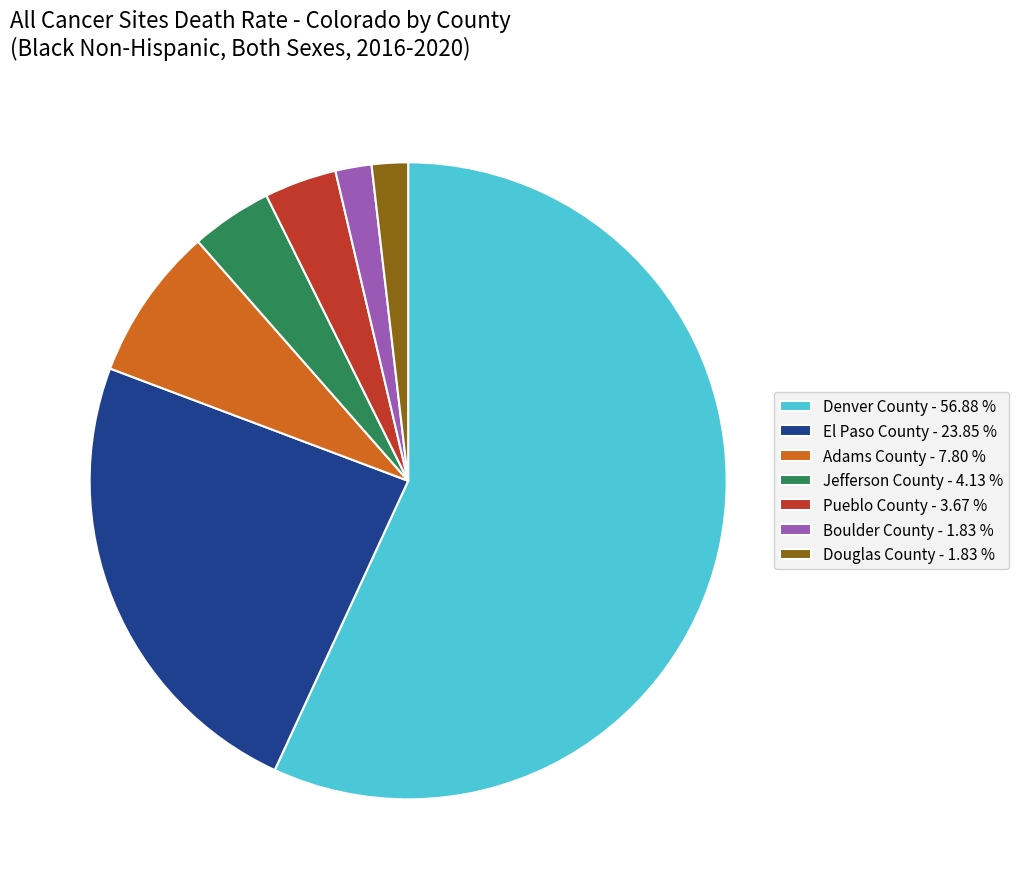

Is the sum of Boulder County - 1.83 % and Pueblo County - 3.67 % greater than half?

No